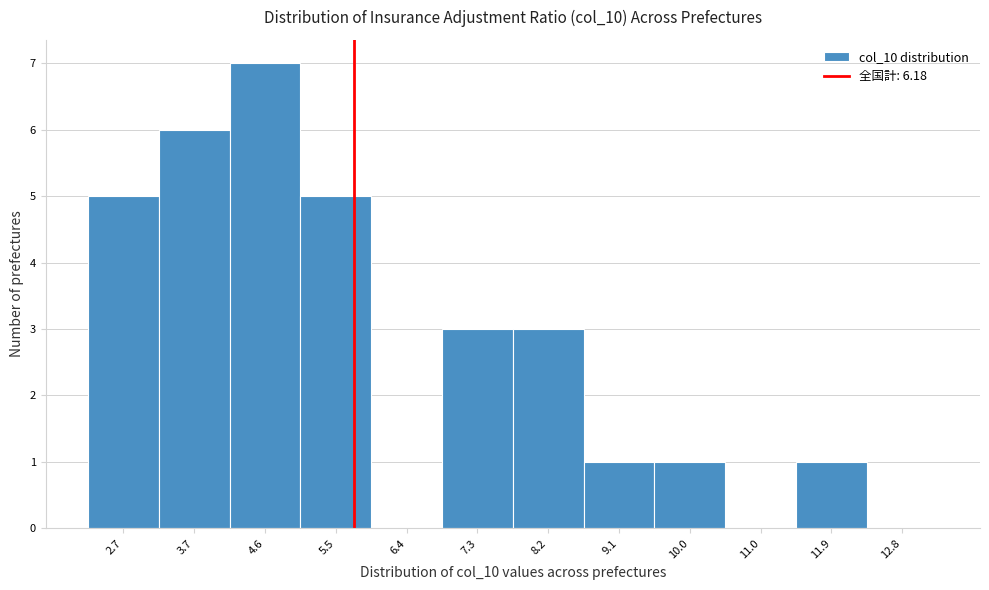

Reading left to right, list all the values displayed in this chart.

2.7=5	3.7=6	4.6=7	5.5=5	6.4=0	7.3=3	8.2=3	9.1=1	10.0=1	11.0=0	11.9=1	12.8=0